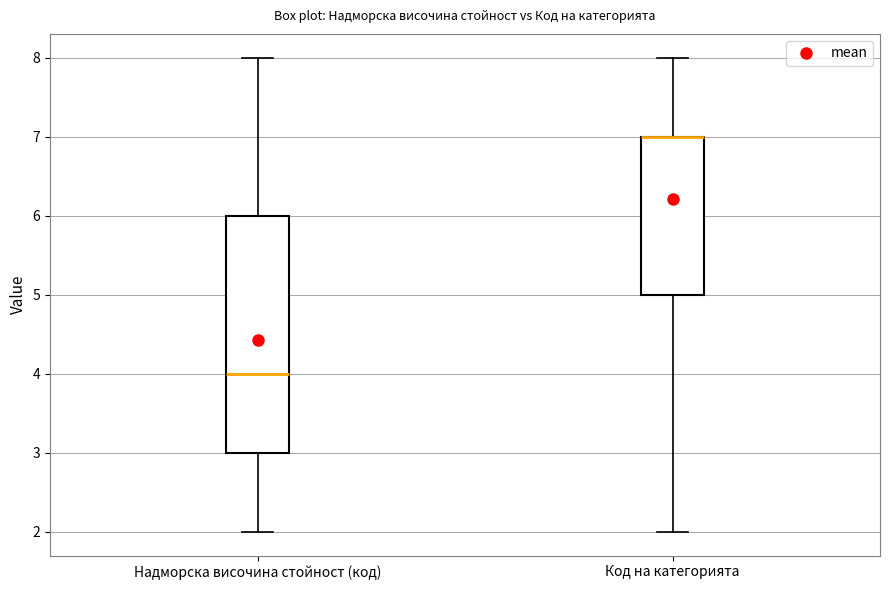

Reading left to right, transcribe this box plot: for each box, give where its median line is, the range the box spans, and where its two whiskers end, as read against the y-axis. The values are not printed on the chart, so give them approximately, as read against the axis.

Надморска височина стойност (код): median 4, box 3 to 6, whiskers 2 to 8
Код на категорията: median 7 (drawn on the box's upper edge), box 5 to 7, whiskers 2 to 8